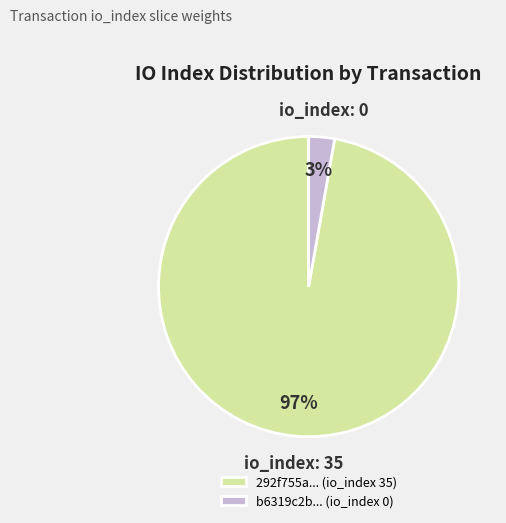

How many segments does this pie chart have?

2